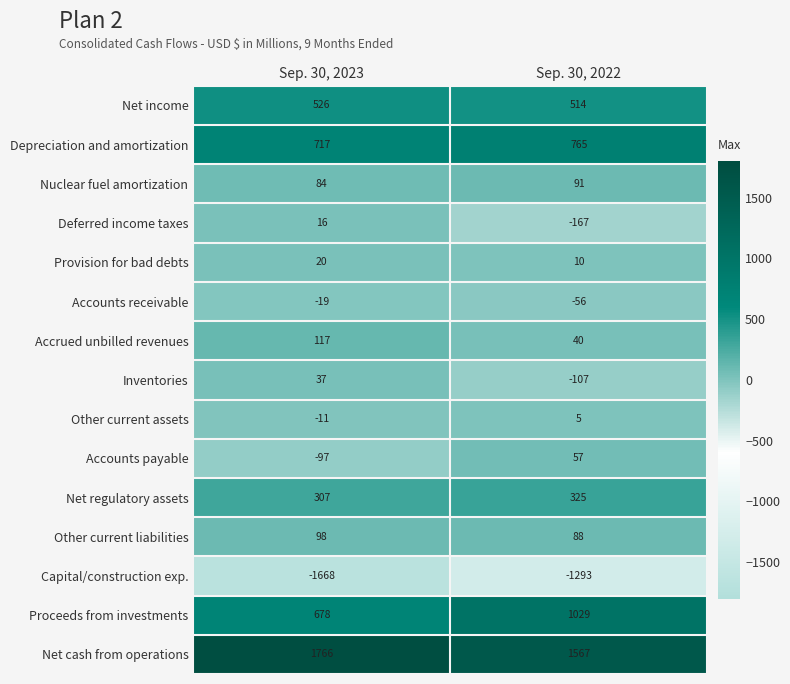

What is the difference between the Other current liabilities values at Sep. 30, 2023 and Sep. 30, 2022?

10